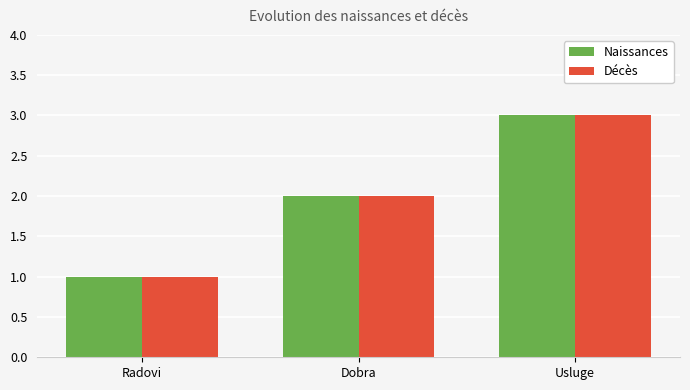

What is the difference between the maximum and minimum values in the Naissances series?

2